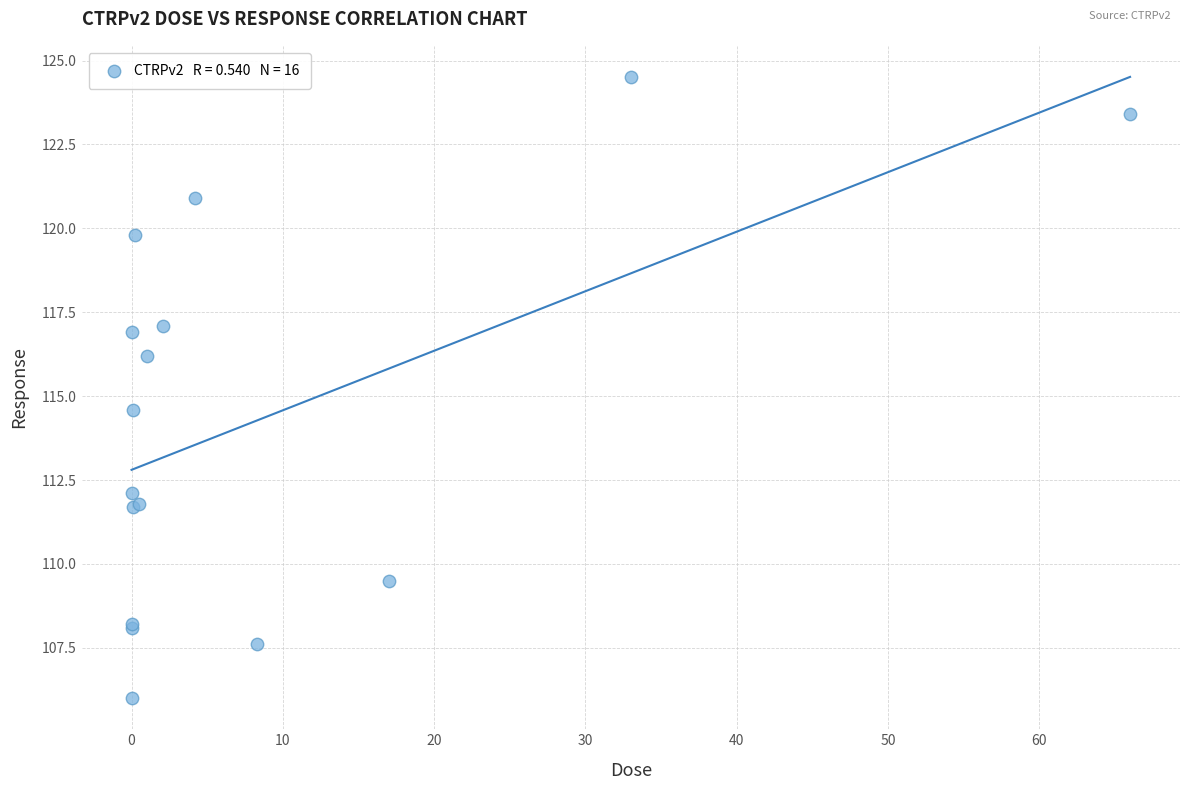

What Y value in the scatter plot is closest to 115?

114.6